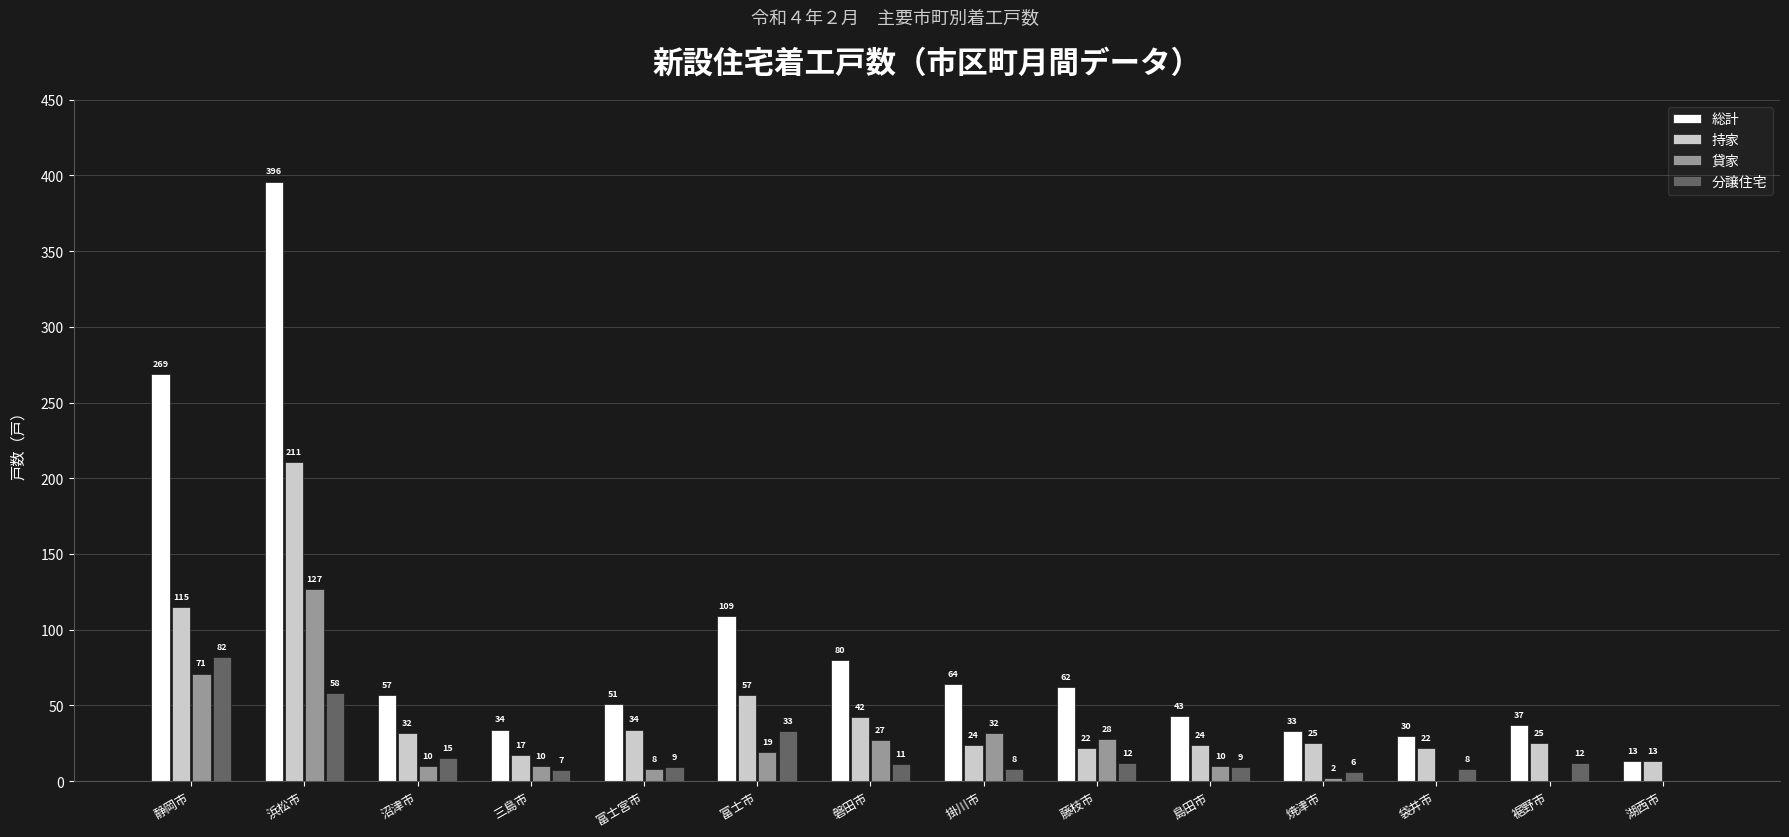

What is the spread (max minus min) of values at 藤枝市?

50